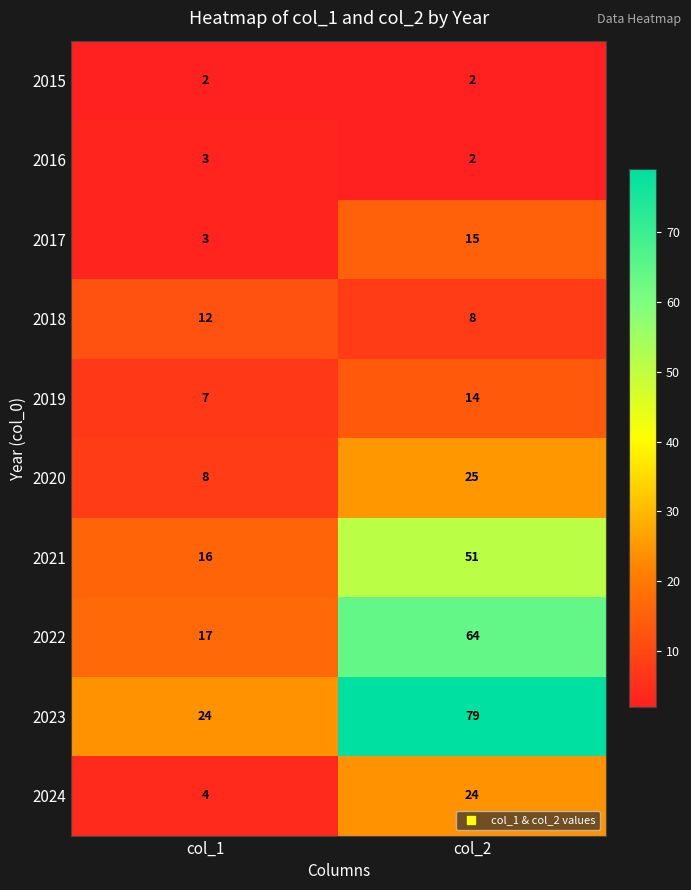

What is the spread (max minus min) of values at col_1?

22